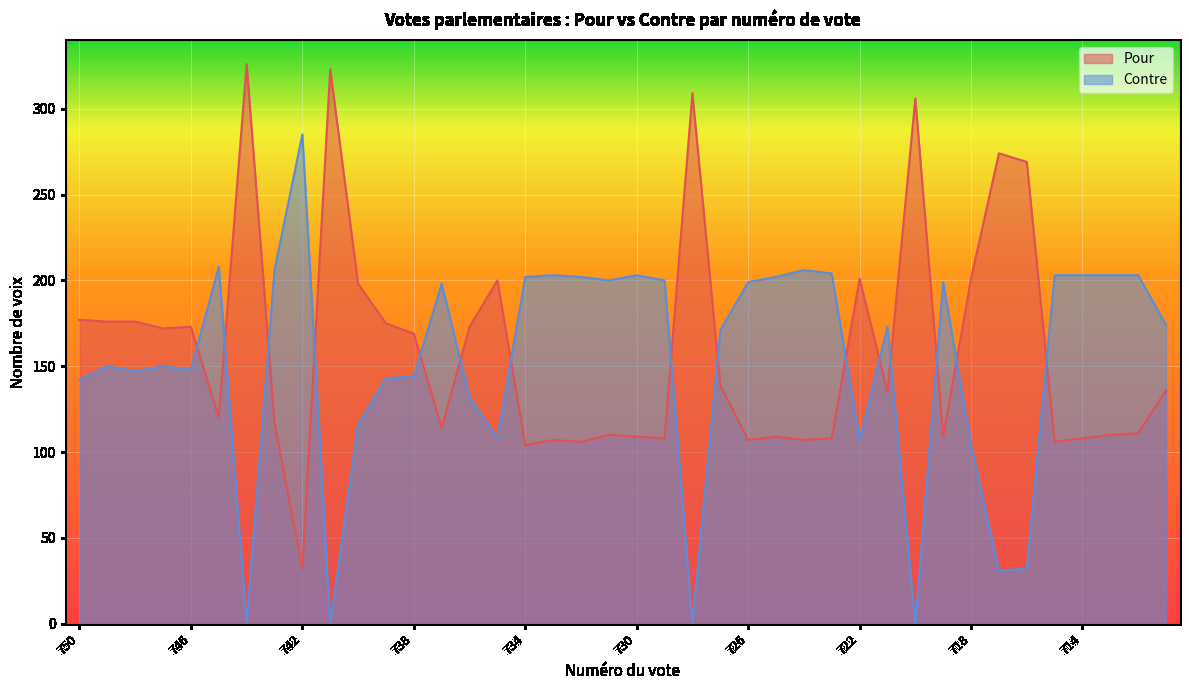

How many lines are shown in the chart?

2